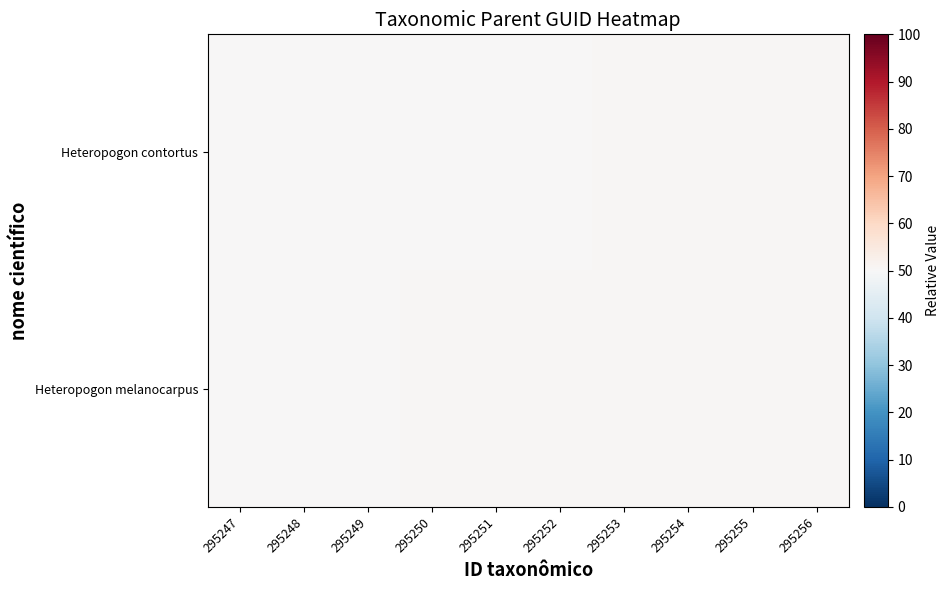

Reading left to right, transcribe all the data shown in this chart.

Heteropogon contortus: 295247=50.1	295248=50.1	295249=50.2	295250=50.2	295251=50.3	295252=50.4	295253=50.4	295254=50.5	295255=50.5	295256=50.5
Heteropogon melanocarpus: 295247=50.2	295248=50.3	295249=50.4	295250=50.4	295251=50.5	295252=50.5	295253=50.5	295254=50.6	295255=50.6	295256=50.7